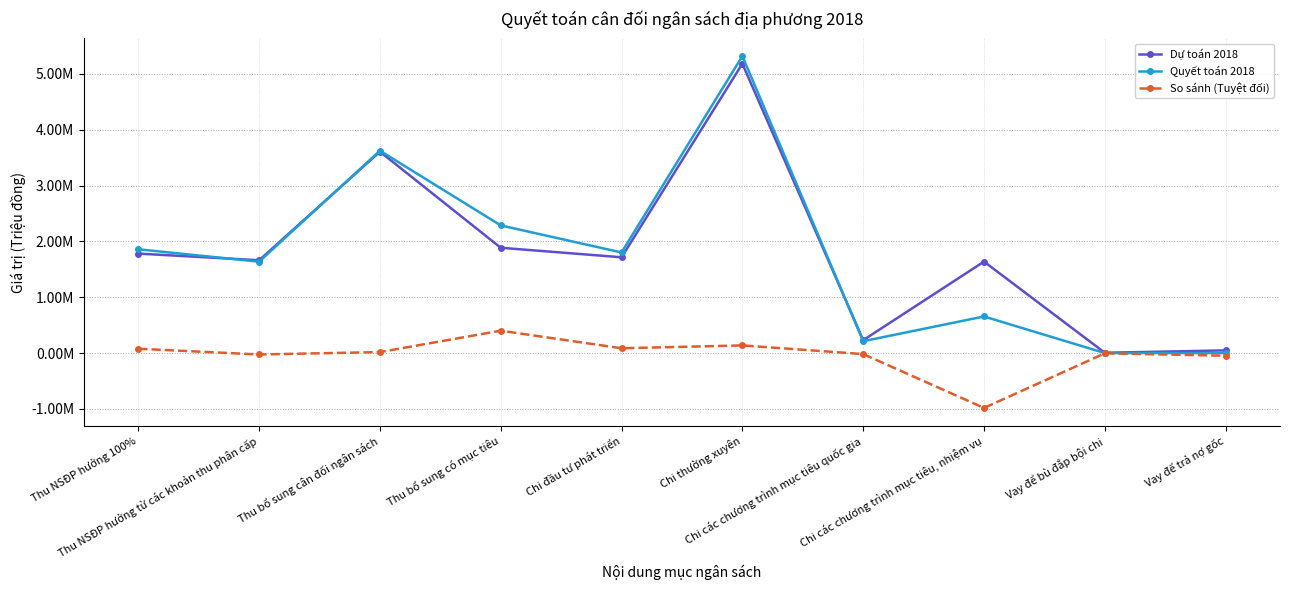

What position from the left is Chi các chương trình mục tiêu quốc gia?

7